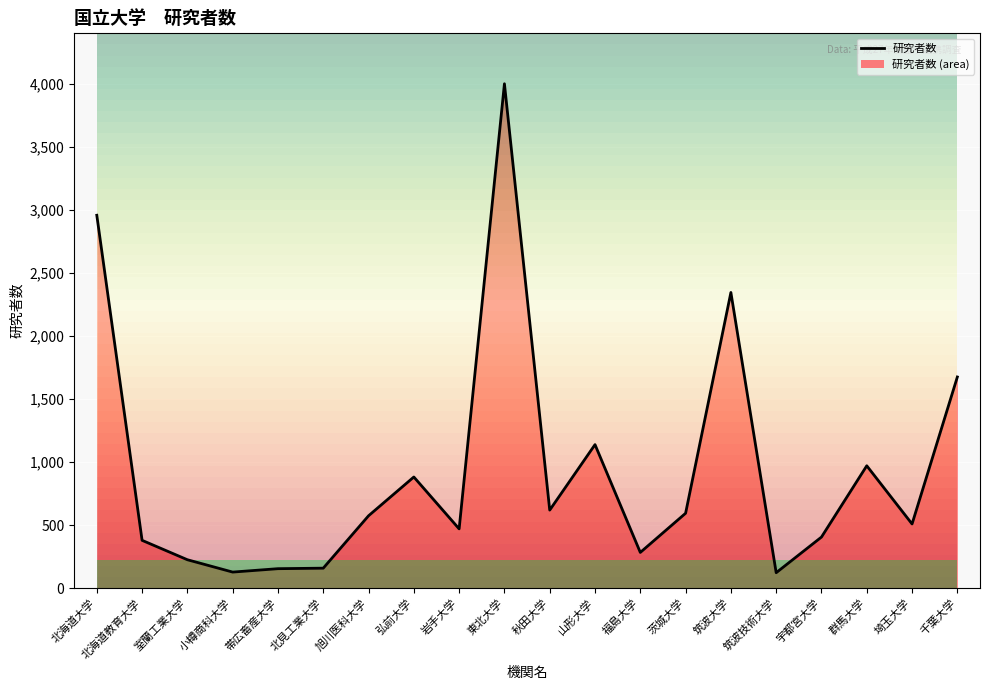

Reading left to right, what are all the values shown in this chart?

2960	379	225	127	154	158	574	882	470	4004	619	1139	283	594	2347	122	405	971	509	1676